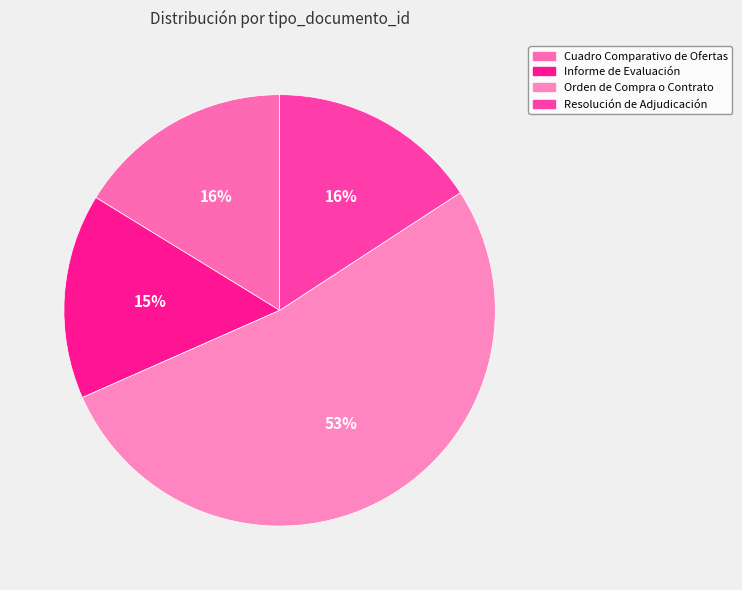

Is there a majority slice in this chart?

Yes